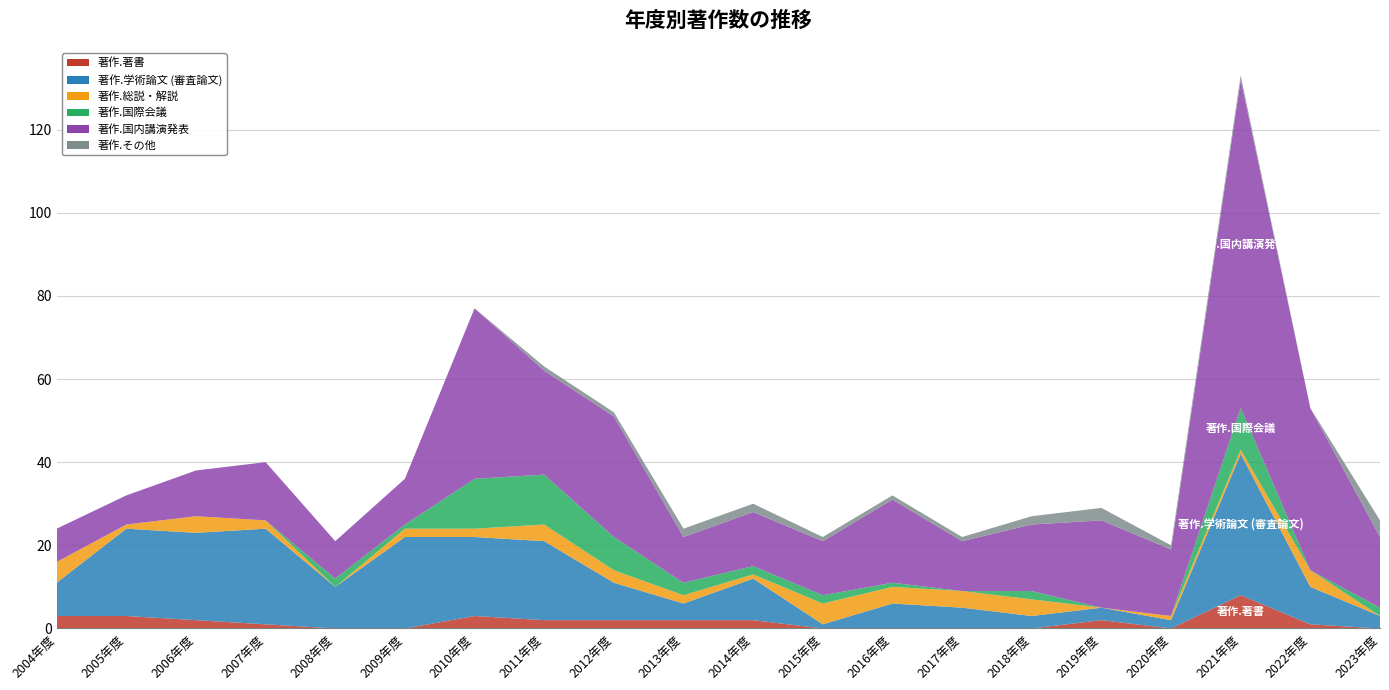

Reading left to right, list all the values displayed in this chart.

著作.著書: 3	3	2	1	0	0	3	2	2	2	2	0	0	0	0	2	0	8	1	0
著作.学術論文 (審査論文): 8	21	21	23	10	22	19	19	9	4	10	1	6	5	3	3	2	34	9	3
著作.総説・解説: 5	1	4	2	0	2	2	4	3	2	1	5	4	4	4	0	1	1	4	0
著作.国際会議: 0	0	0	0	2	1	12	12	8	3	2	2	1	0	2	0	0	10	0	2
著作.国内講演発表: 8	7	11	14	9	11	41	25	29	11	13	13	20	12	16	21	16	79	39	17
著作.その他: 0	0	0	0	0	0	0	1	1	2	2	1	1	1	2	3	1	1	0	4